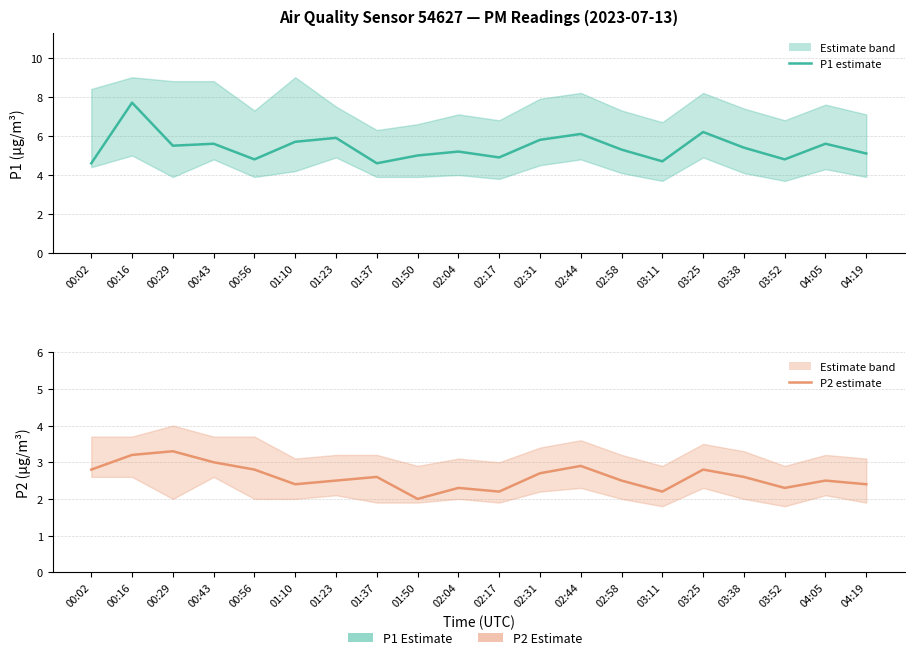

Reading left to right, transcribe all the data shown in this chart.

P1 (PM10): 4.6	7.7	5.5	5.6	4.8	5.7	5.9	4.6	5.0	5.2	4.9	5.8	6.1	5.3	4.7	6.2	5.4	4.8	5.6	5.1
P2 estimate: 2.8	3.2	3.3	3.0	2.8	2.4	2.5	2.6	2.0	2.3	2.2	2.7	2.9	2.5	2.2	2.8	2.6	2.3	2.5	2.4